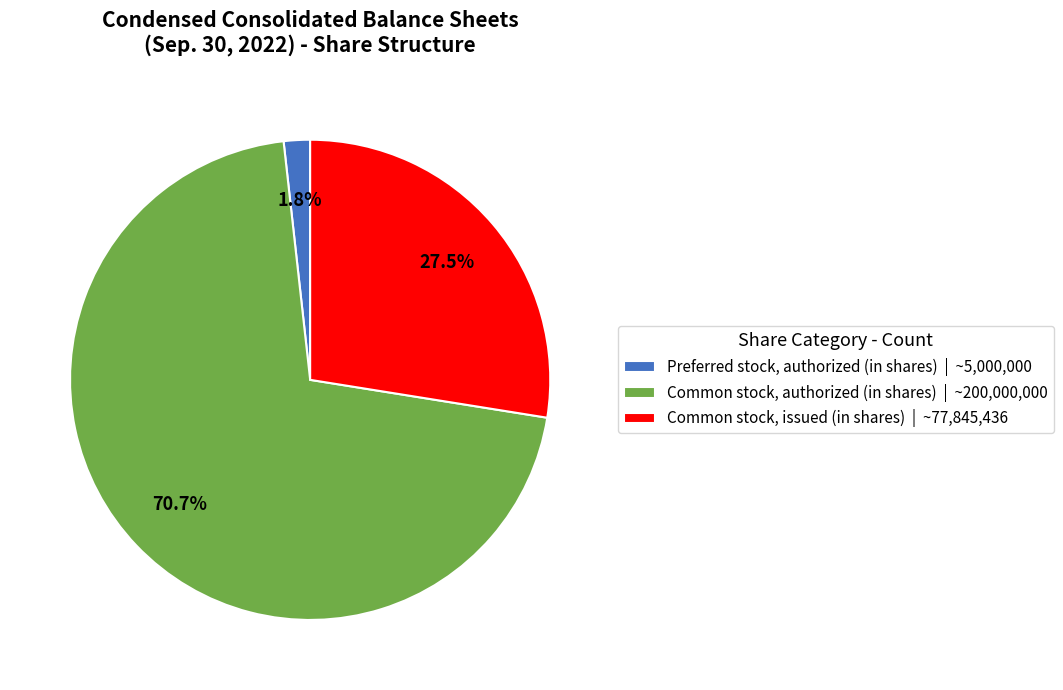

How many slices are in this pie chart?

3